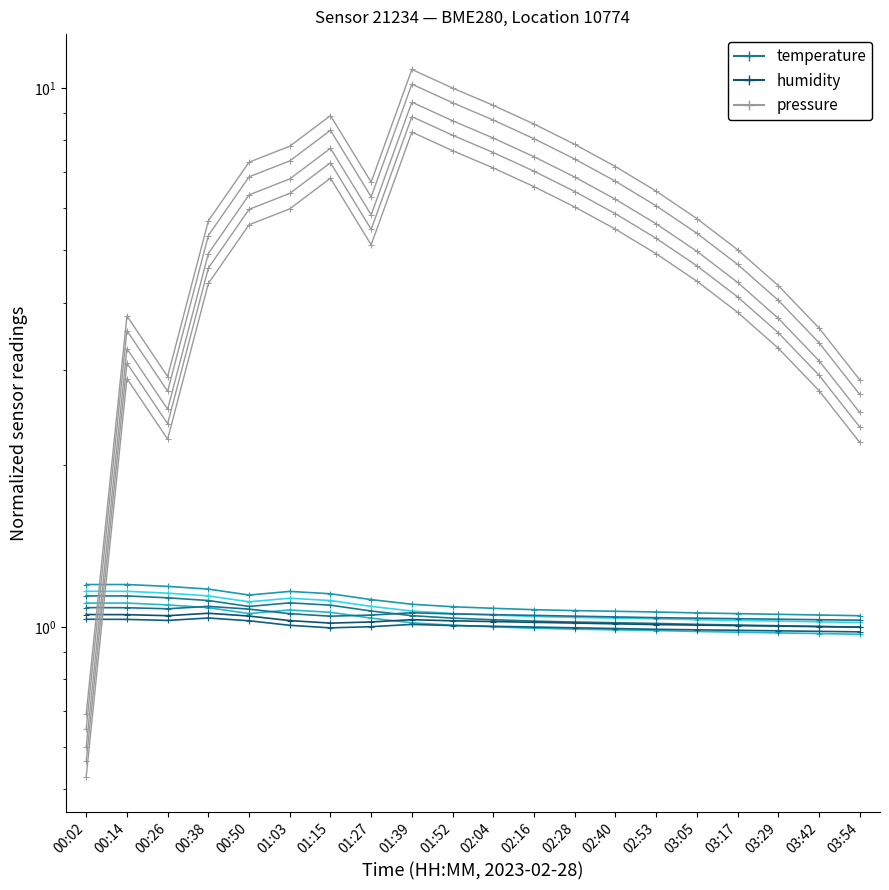

What is the lowest value of the humidity series?

1.0